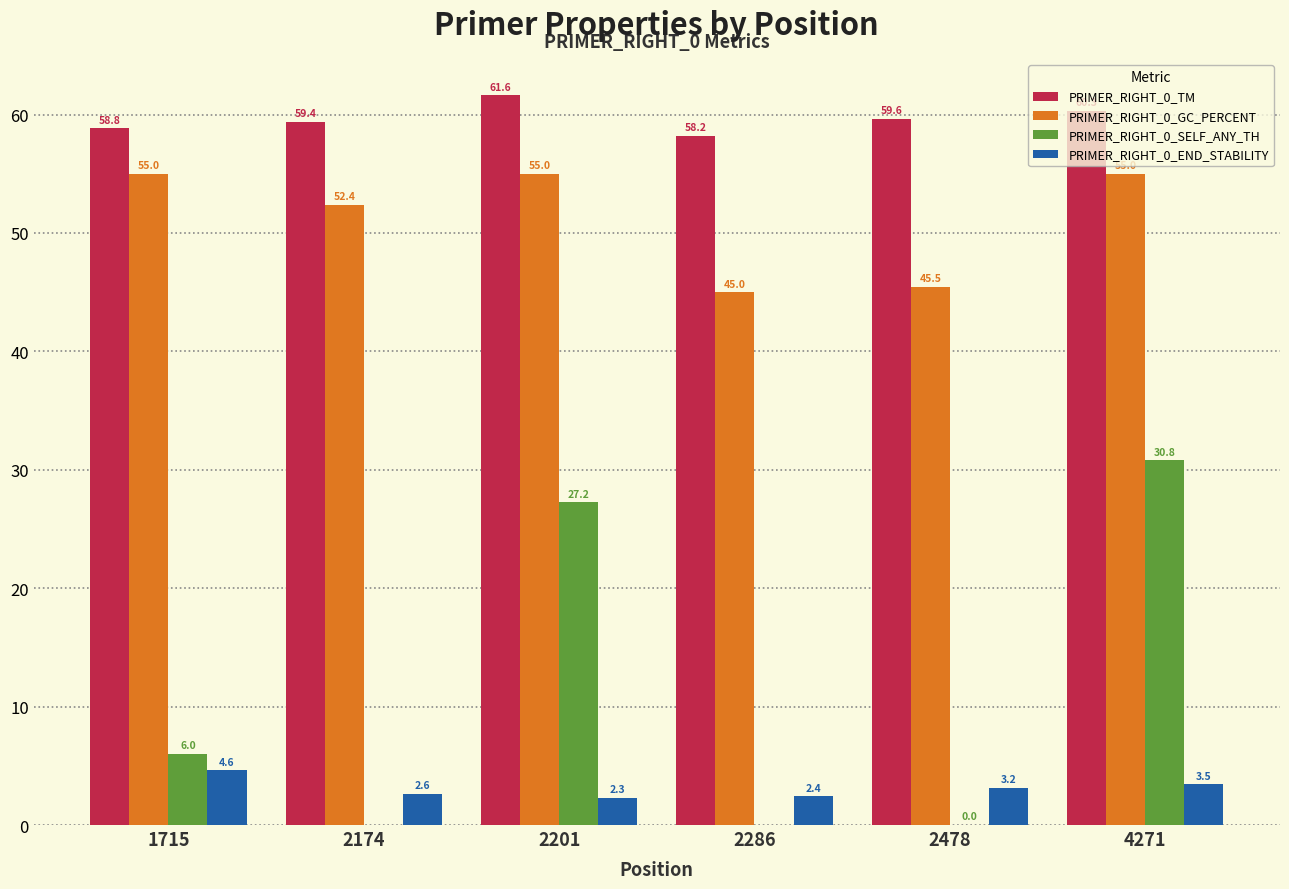

What is the sum of the PRIMER_RIGHT_0_GC_PERCENT values at 2201 and 2174?

107.4